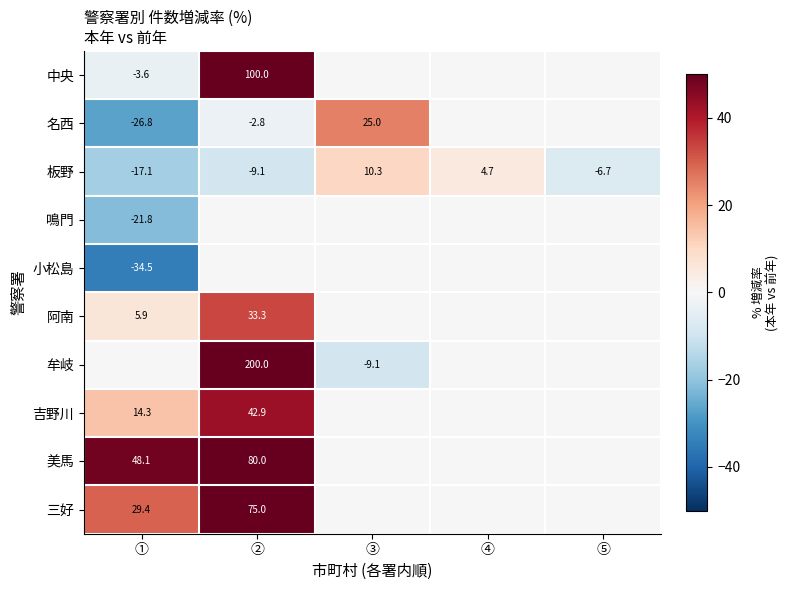

Which category has the lowest value in the 板野 series?

①